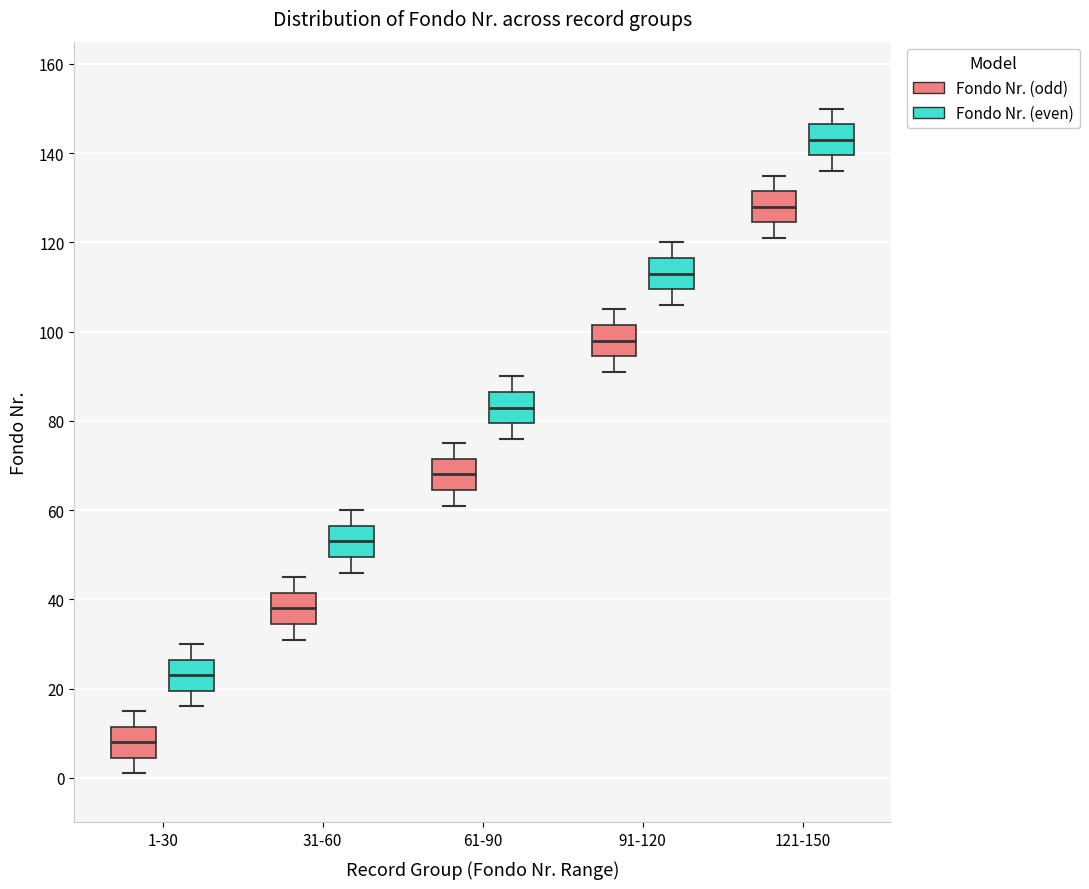

Where does the lower whisker of the box for 31-60 (Fondo Nr. (even)) end on the y-axis? The values are not printed on the chart, so give them approximately, as read against the axis.

46